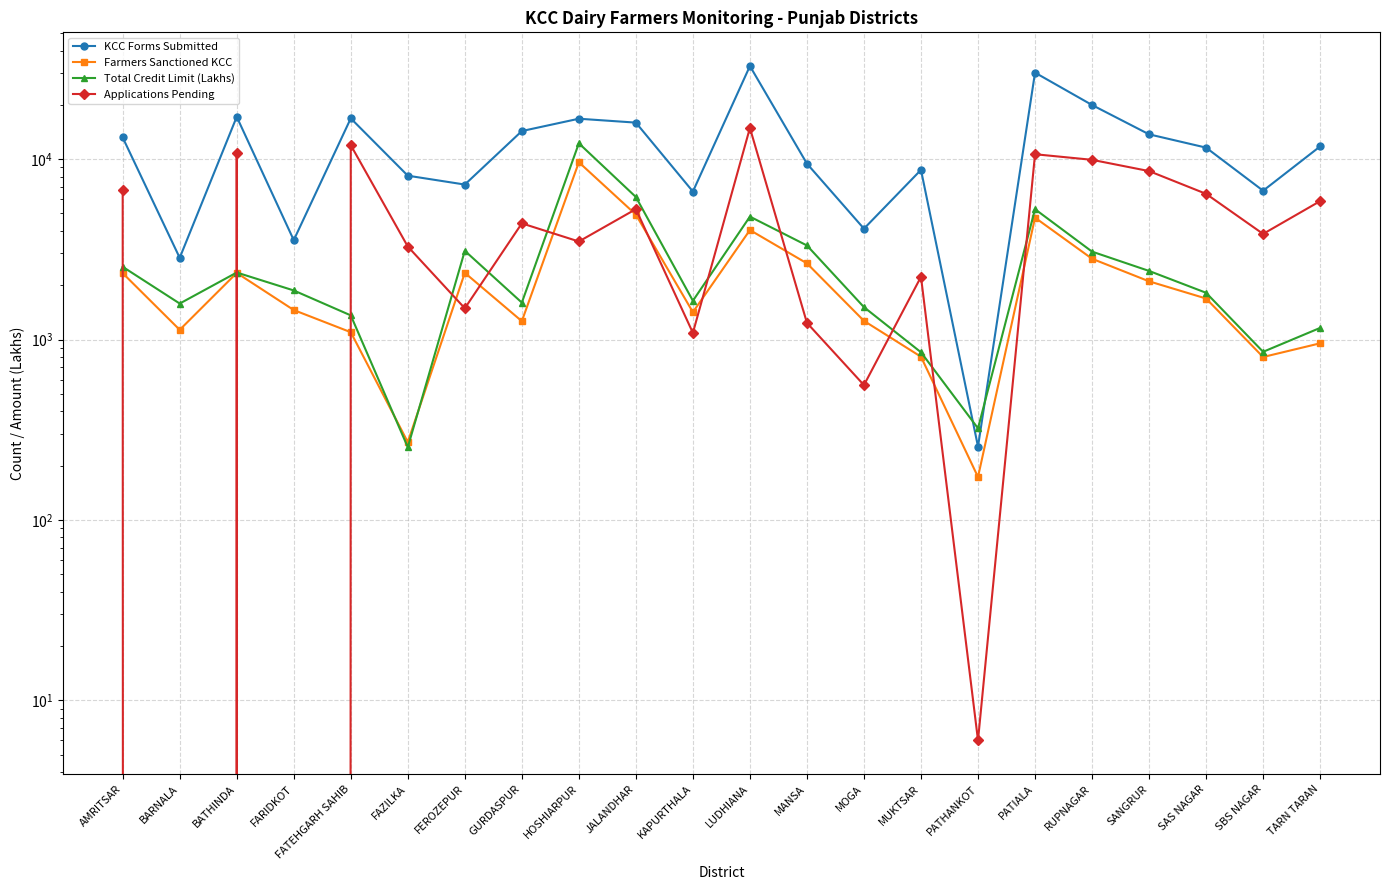

After their last crossing, which series has the higher values: Applications Pending or Total Credit Limit (Lakhs)?

Applications Pending